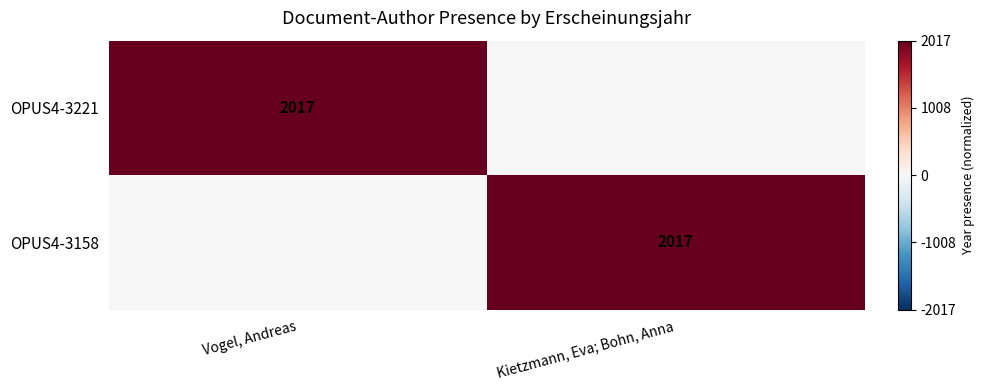

The OPUS4-3221 series shows 3110 at Vogel, Andreas. True or false?

False